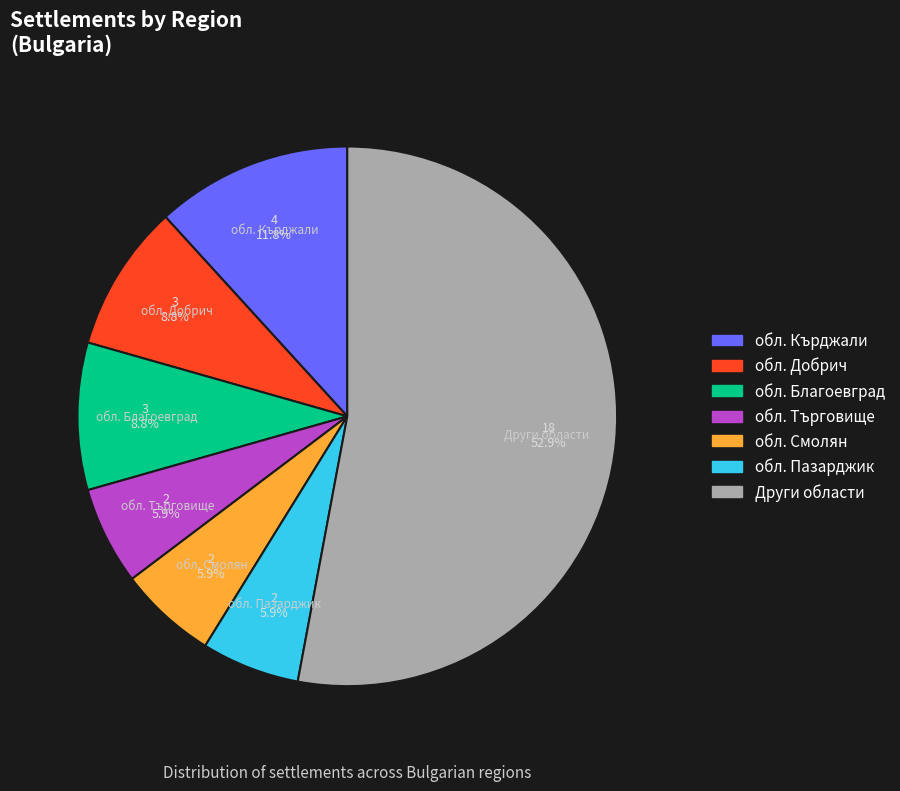

What is the ratio of the value at Други области to the value at обл. Добрич?

6.0